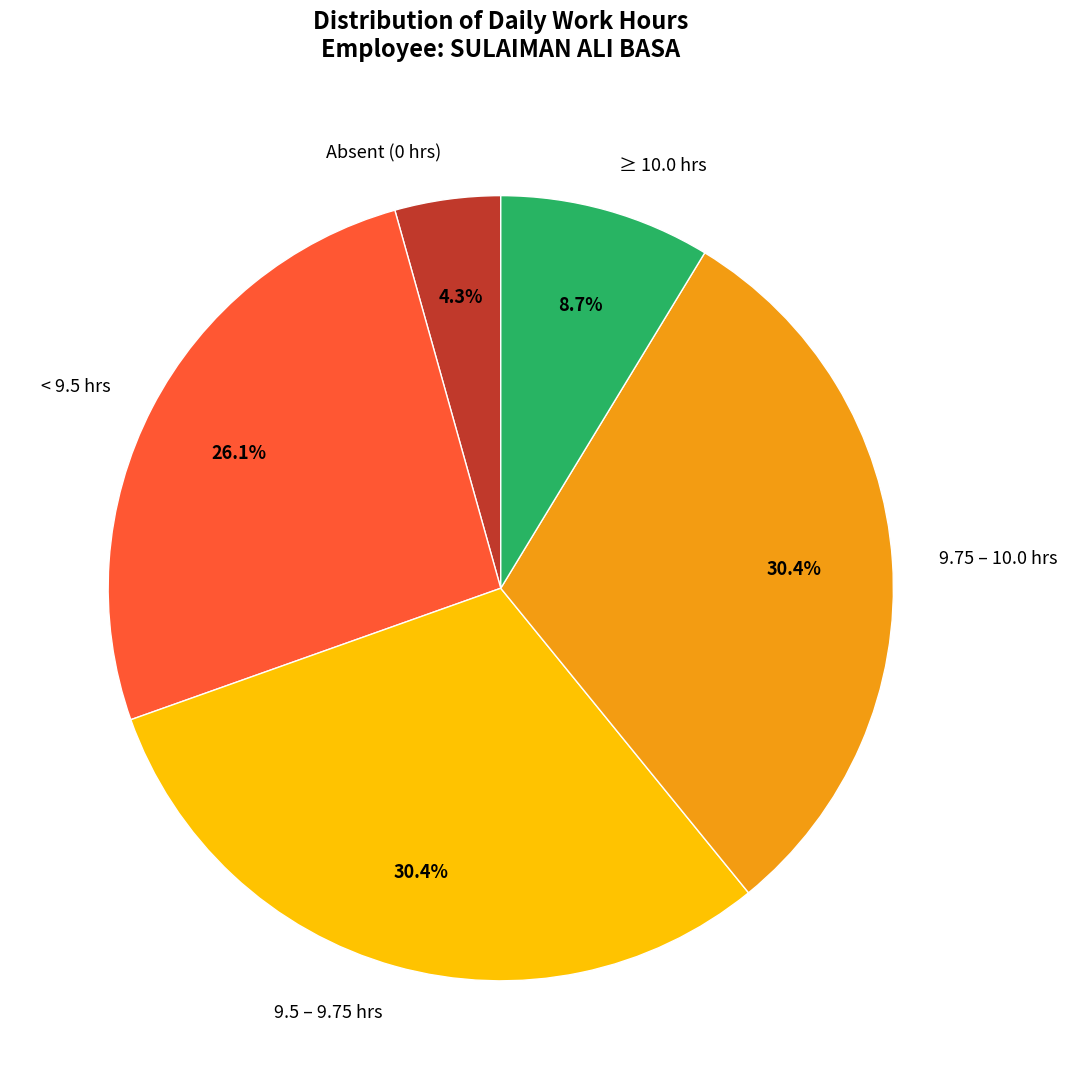

Which has a higher value, ≥ 10.0 hrs or 9.5 – 9.75 hrs?

9.5 – 9.75 hrs